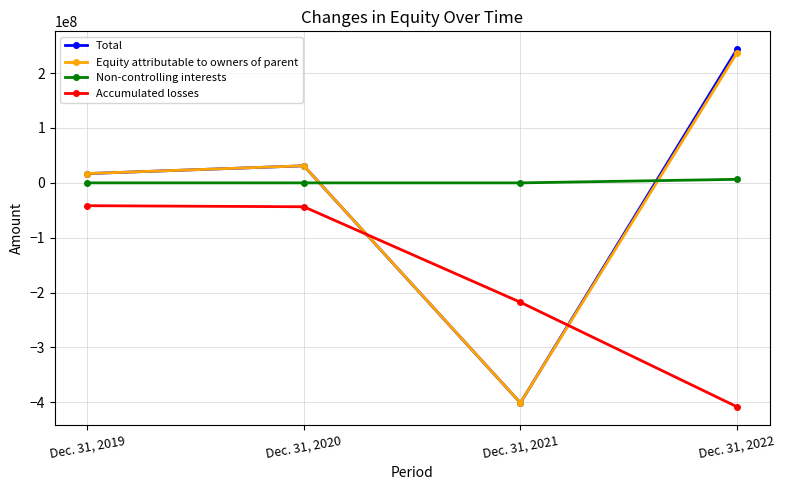

Where is the first local minimum for Equity attributable to owners of parent?

Dec. 31, 2021